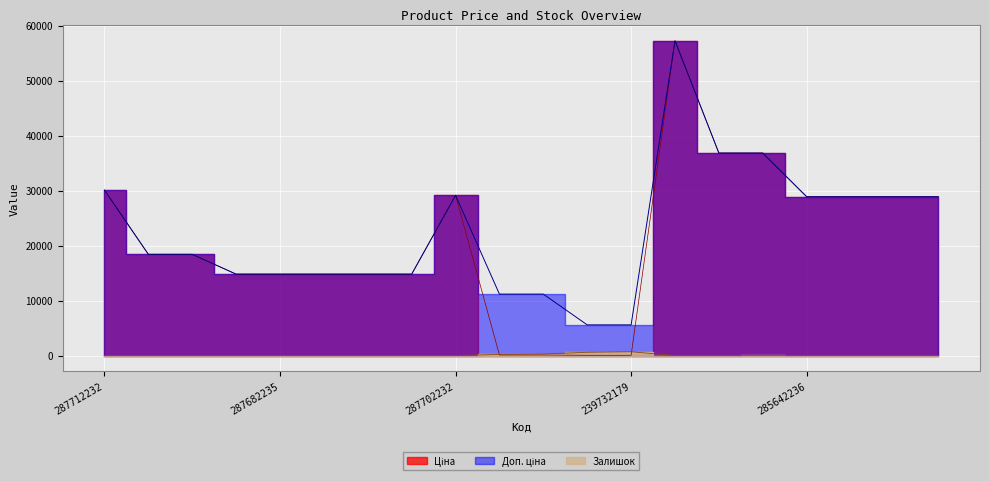

What is the difference between the maximum and minimum values in the Доп. ціна series?

51667.0